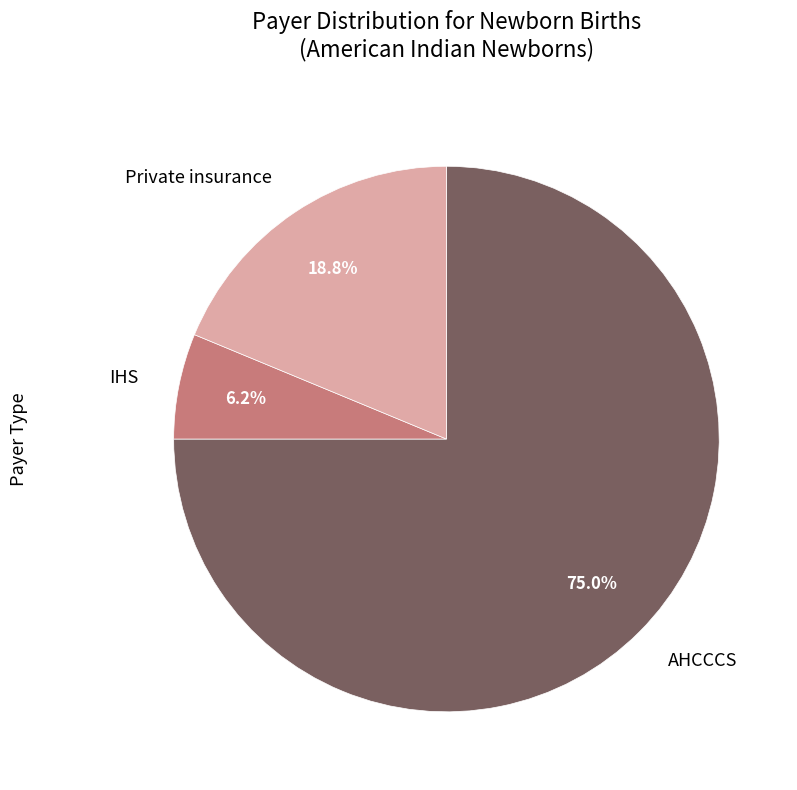

What portion of the pie excludes Private insurance?

81.2%